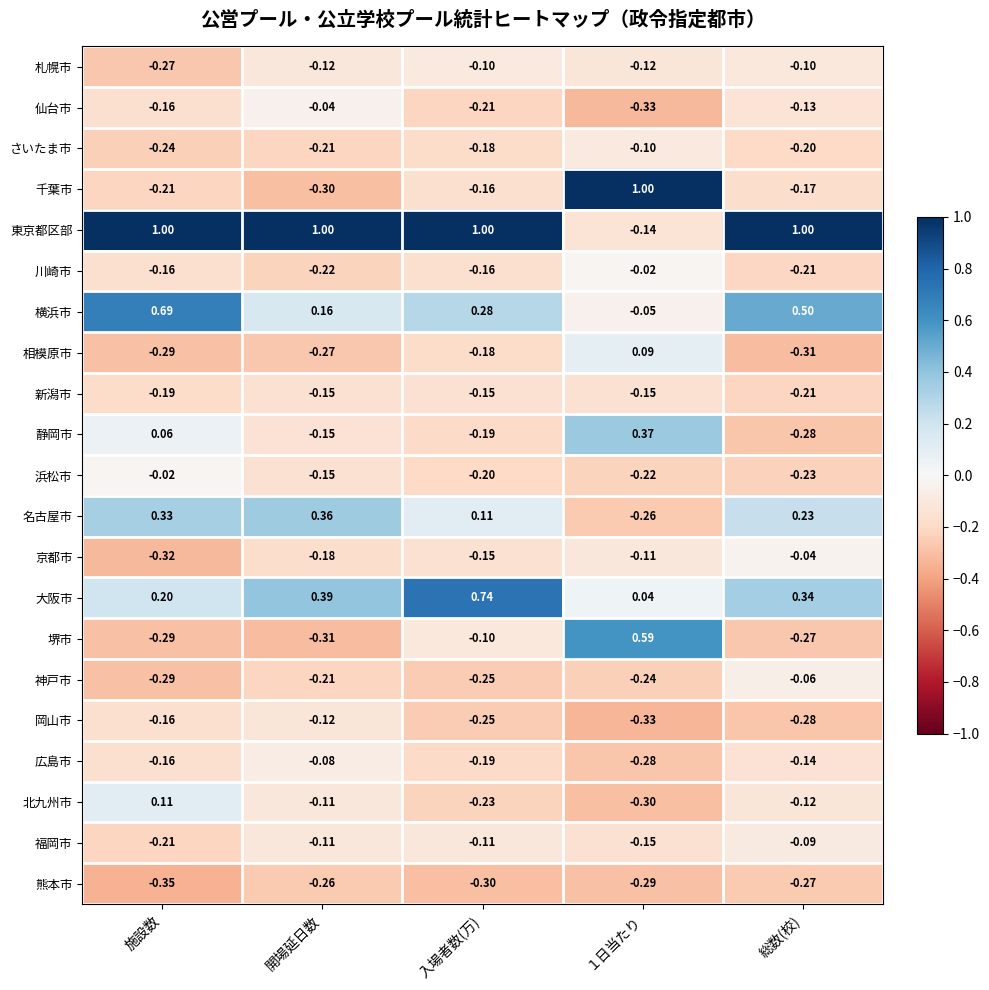

Is the value of 相模原市 at 総数(校) greater than the value of 名古屋市 at 総数(校)?

No